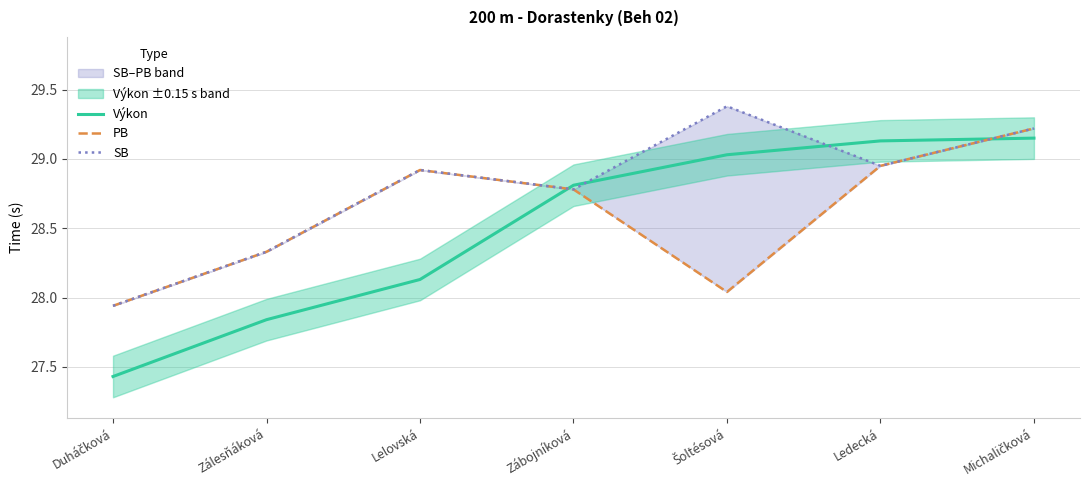

What position from the right is Duháčková?

7